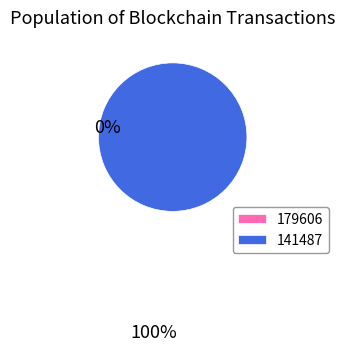

Which has a higher value, 179606 or 141487?

141487